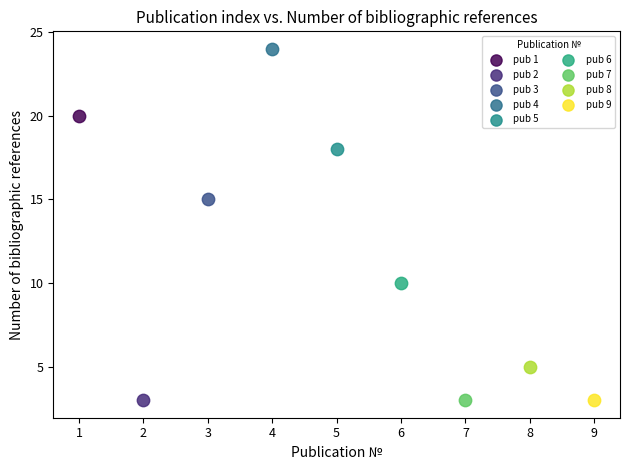

What are all the series names shown in the legend?

pub 1, pub 2, pub 3, pub 4, pub 5, pub 6, pub 7, pub 8, pub 9